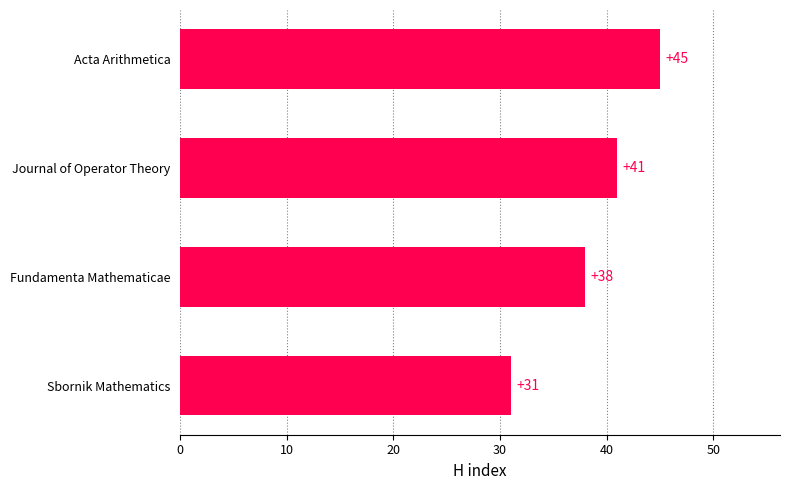

List the labels in order of value, smallest first.

Sbornik Mathematics, Fundamenta Mathematicae, Journal of Operator Theory, Acta Arithmetica